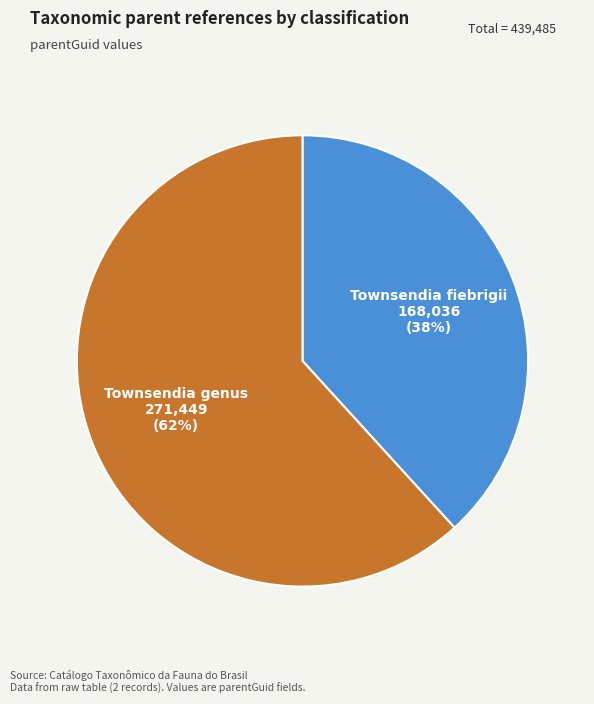

Is there a majority slice in this chart?

Yes